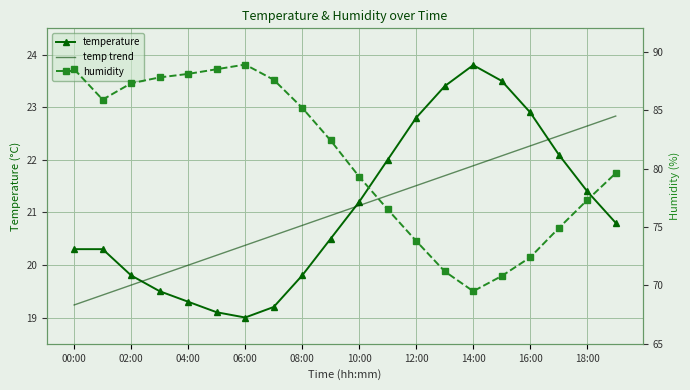

Where is humidity nearest to the value 79?

10:00